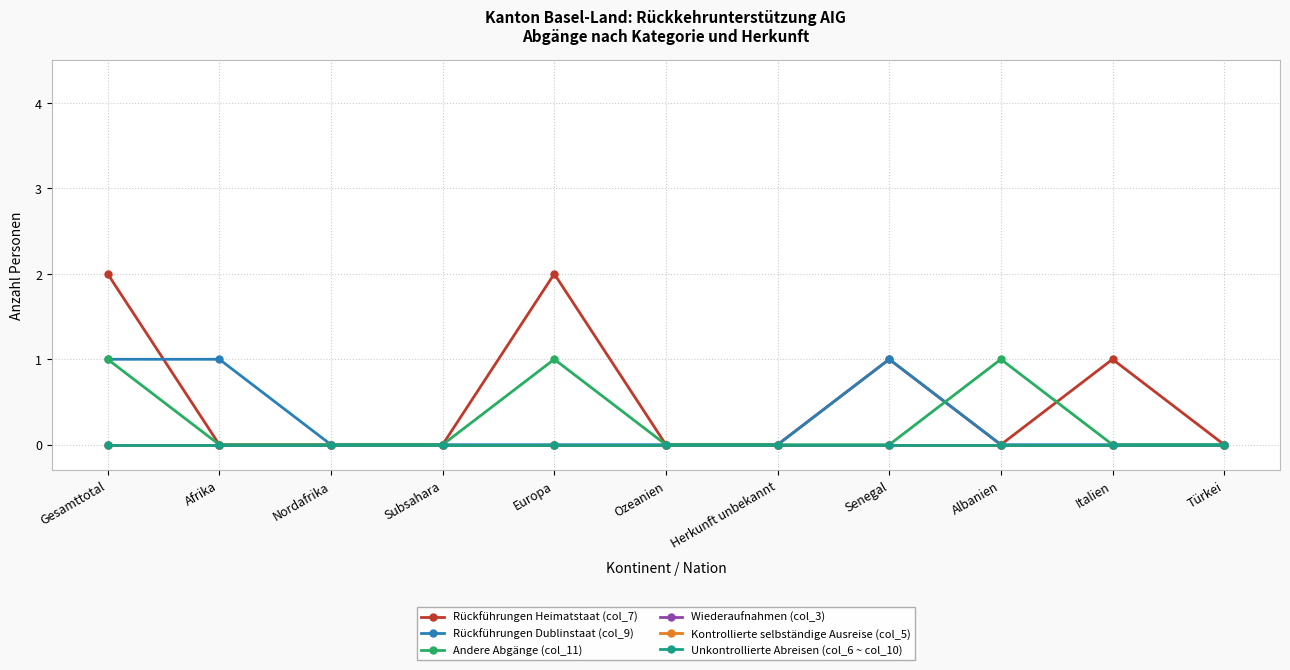

Which series has the largest total across all categories?

Rückführungen Heimatstaat (col_7)